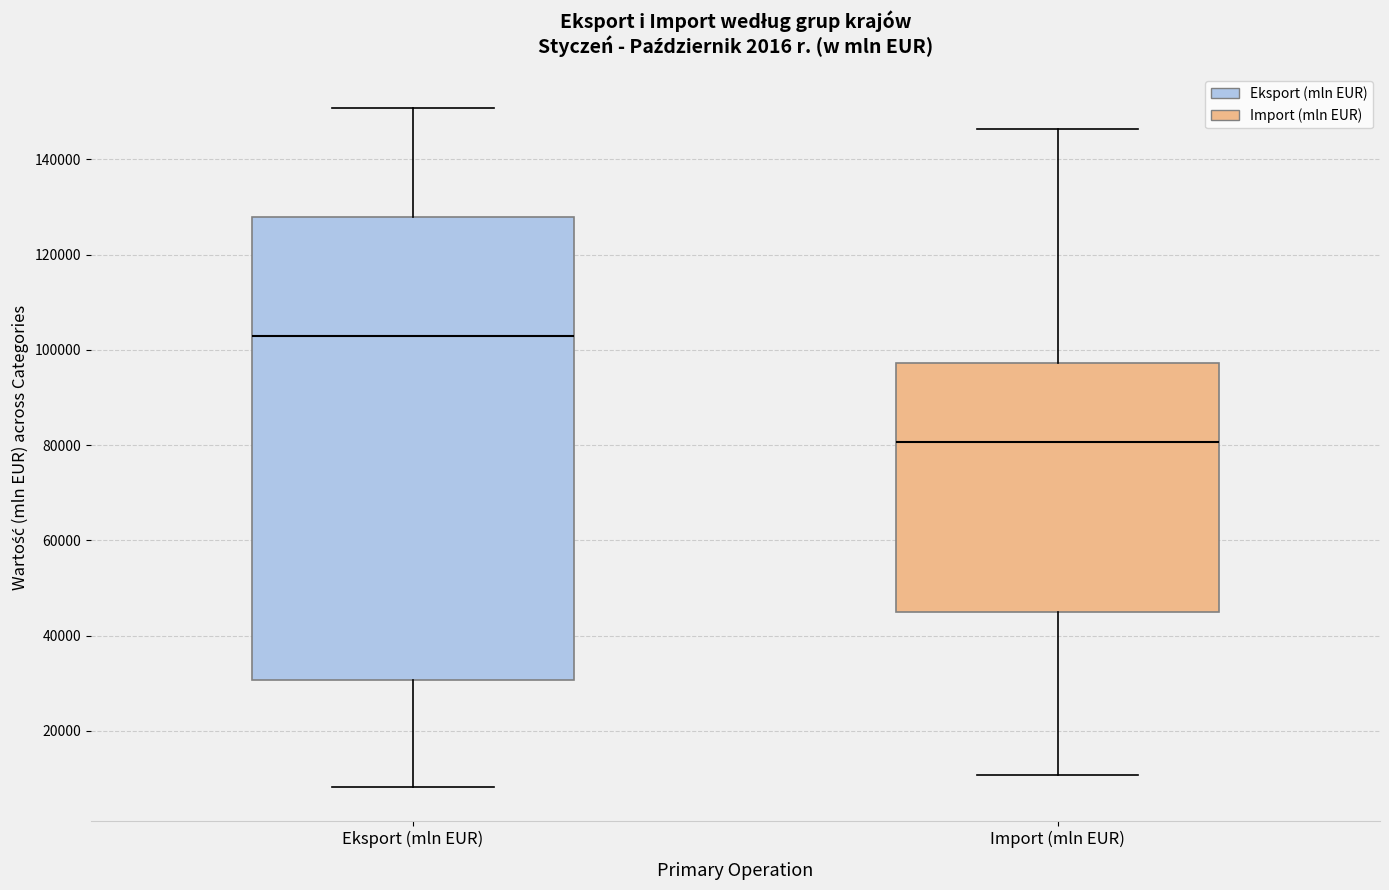

Which box's median line is the lowest?

Import (mln EUR)